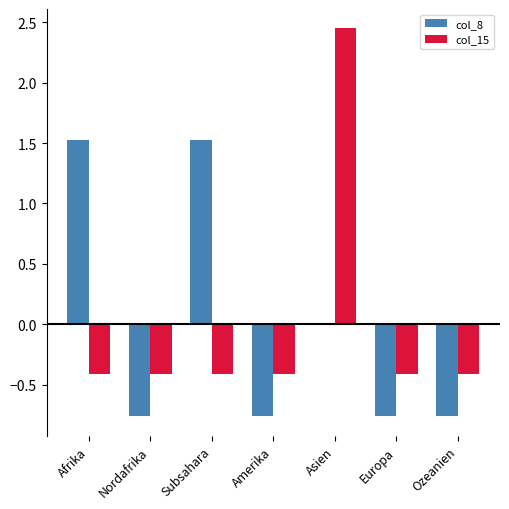

What is the total value across all series at Afrika?

1.1